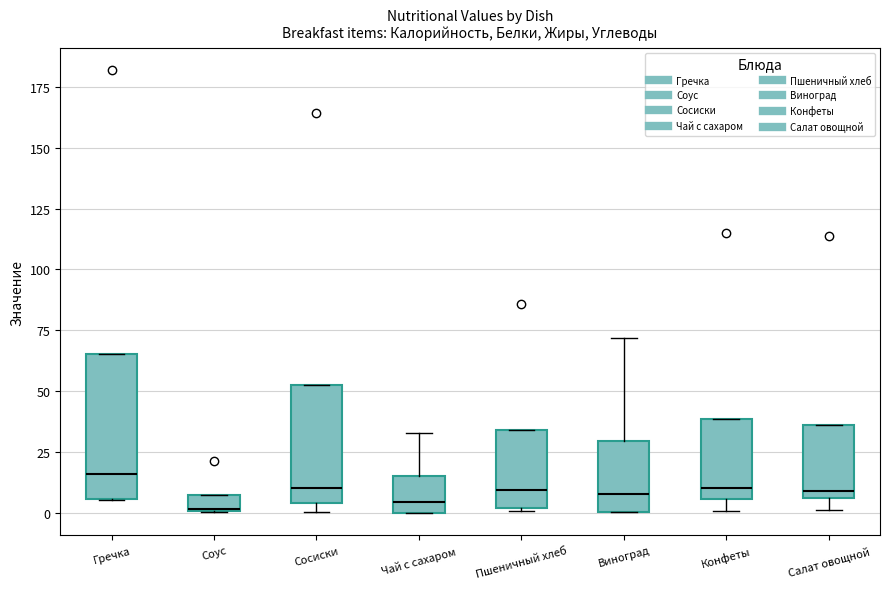

Where is the lower edge of the box for Гречка on the y-axis? The values are not printed on the chart, so give them approximately, as read against the axis.

5